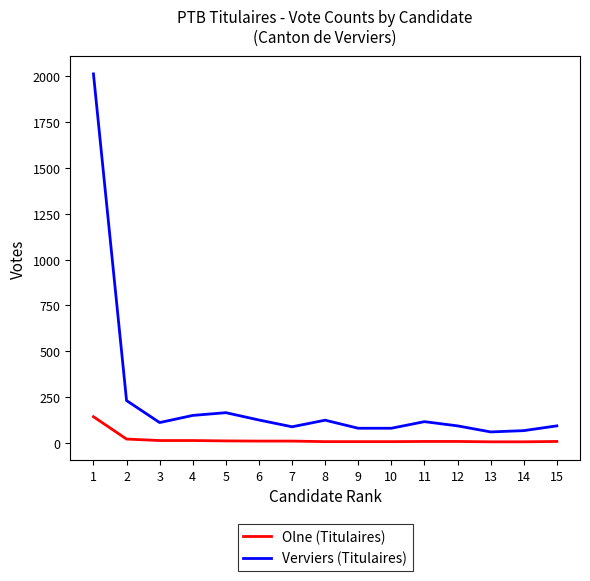

What is the total value across all series at 8?

131